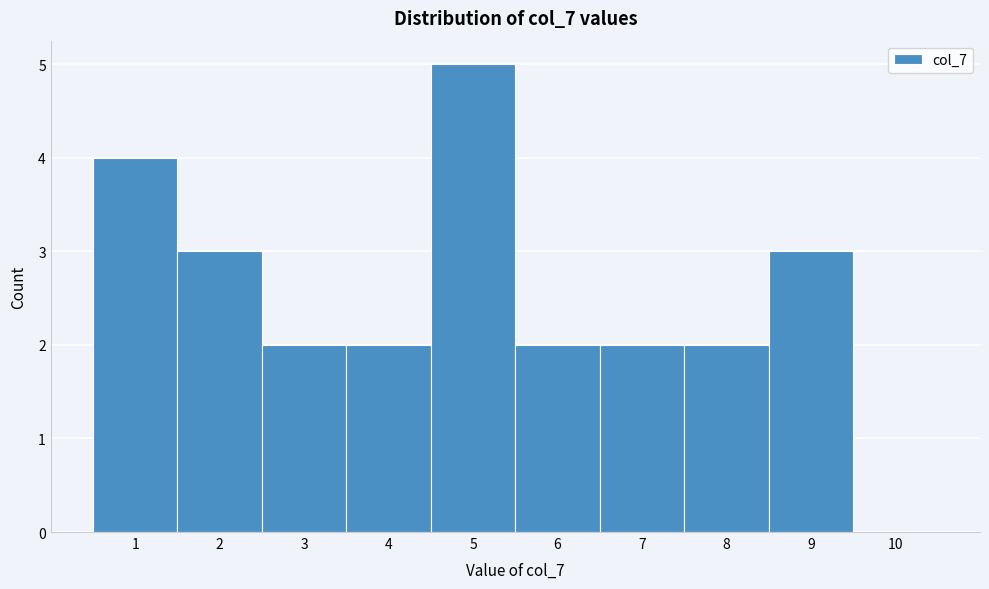

How tall is the bar that spans 0.5 to 1.5 on the x-axis? The values are not printed on the chart, so give them approximately, as read against the axis.

4